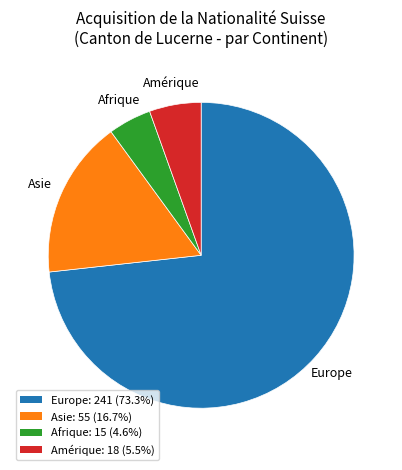

Is the sum of Afrique: 15 (4.6%) and Asie: 55 (16.7%) greater than half?

No